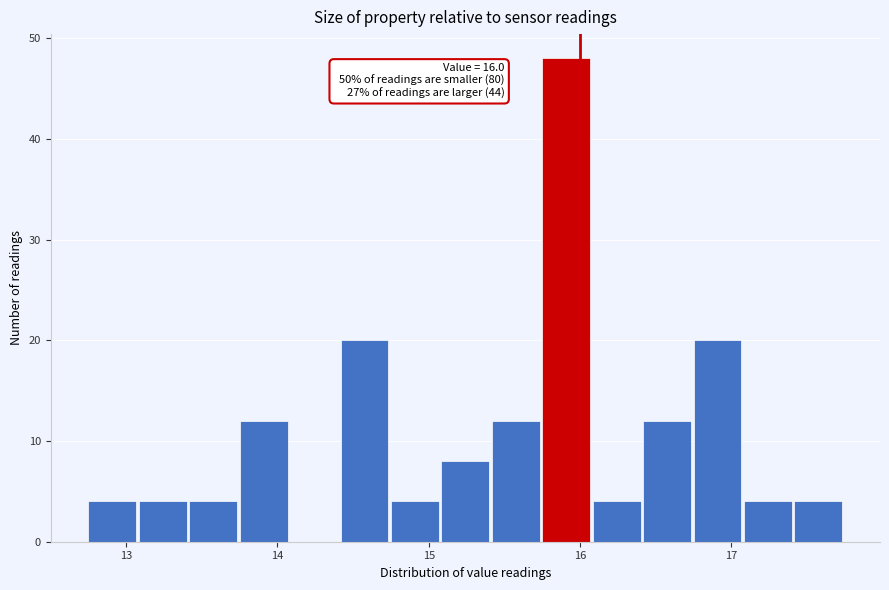

Read against the x-axis, roughly where is the centre of the tallest bar?

15.9